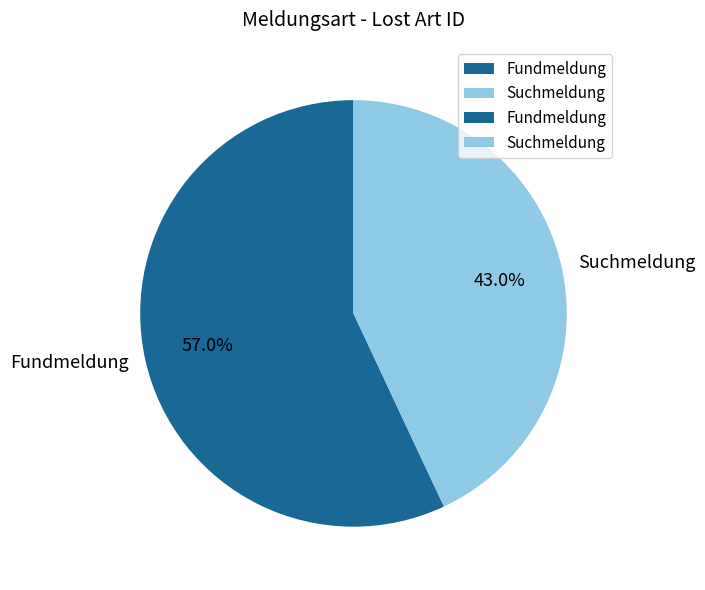

How many segments does this pie chart have?

2